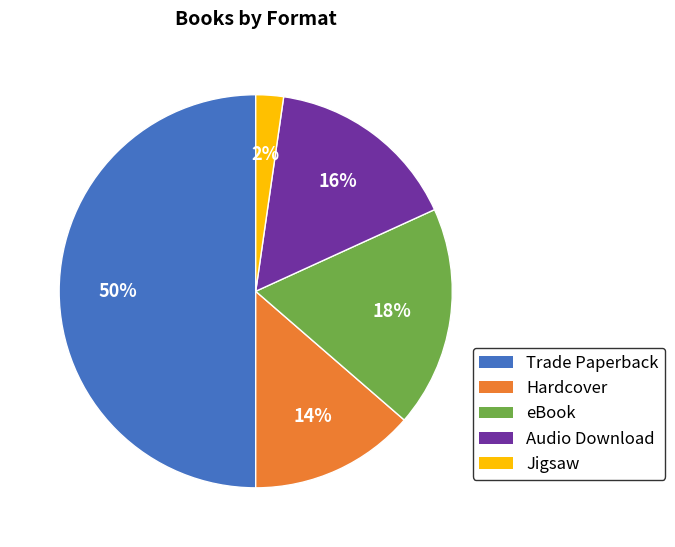

Count the number of slices in the pie.

5